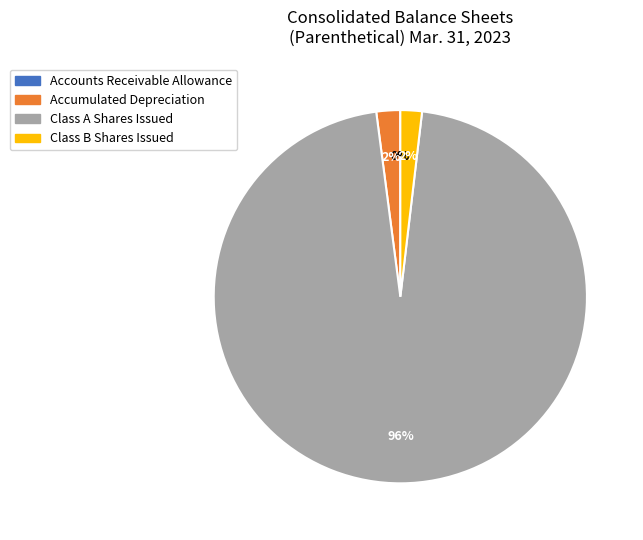

Is there a majority slice in this chart?

Yes